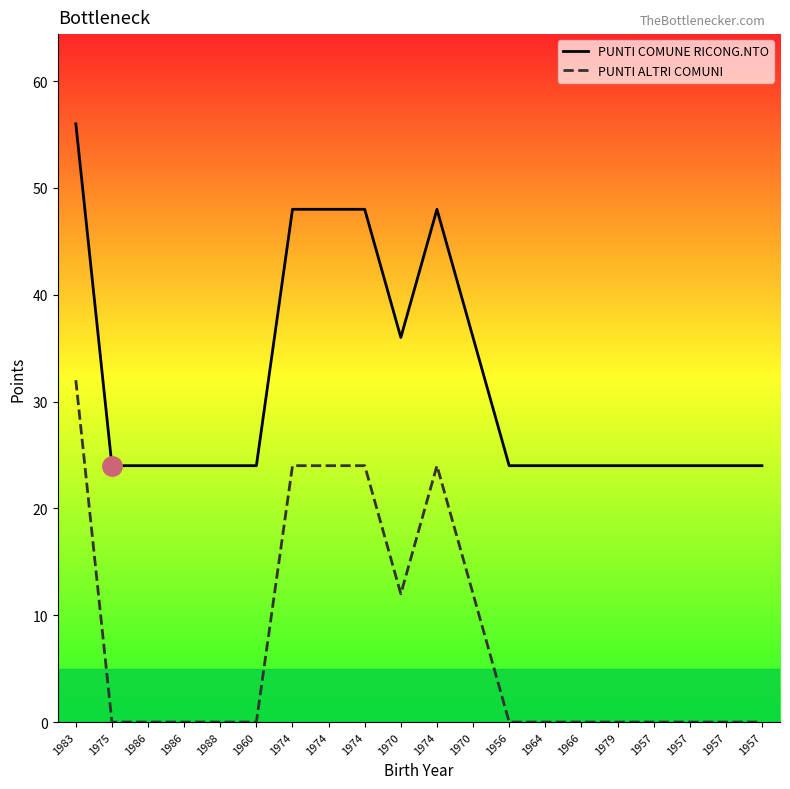

Reading left to right, transcribe all the data shown in this chart.

PUNTI COMUNE RICONG.NTO: 56	24	24	24	24	24	48	48	48	36	48	36	24	24	24	24	24	24	24	24
PUNTI ALTRI COMUNI: 32	0	0	0	0	0	24	24	24	12	24	12	0	0	0	0	0	0	0	0